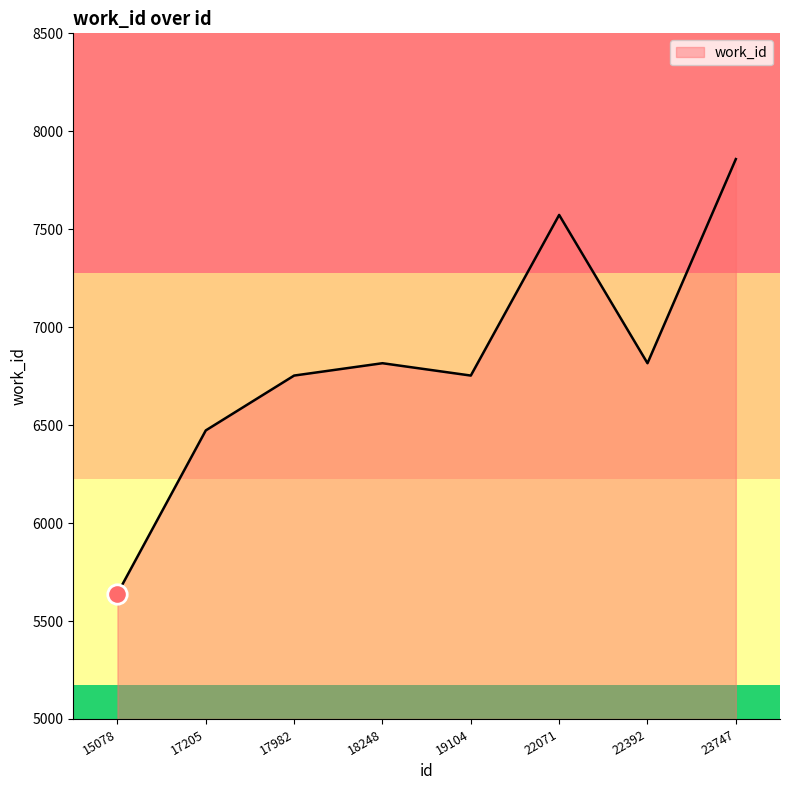

What is the difference between the maximum and minimum values?

2218